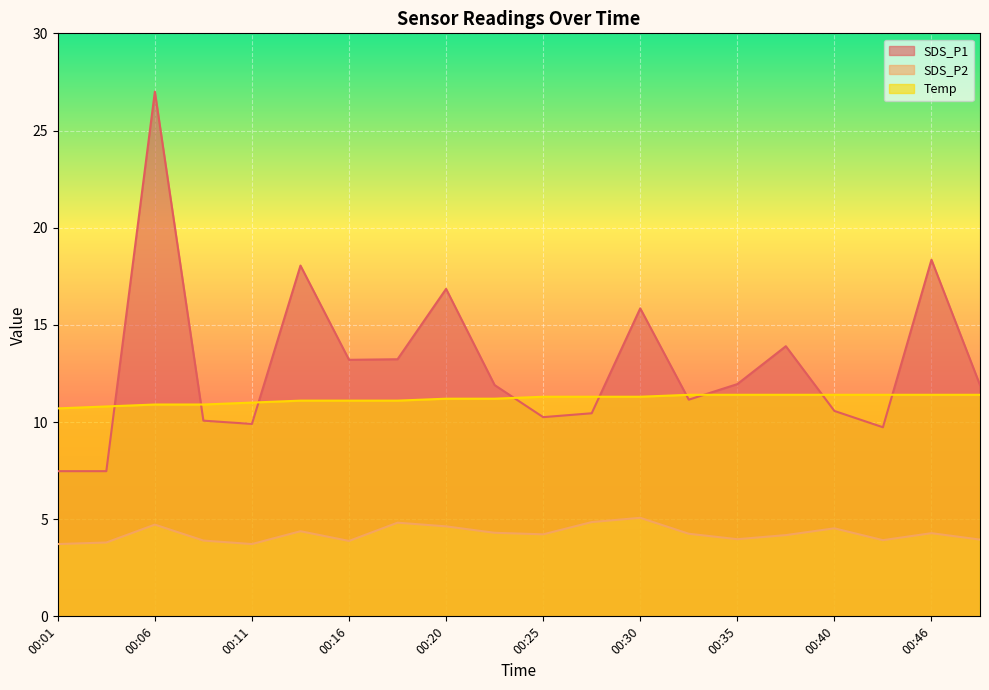

At which category is the sum across all series the highest?

00:06